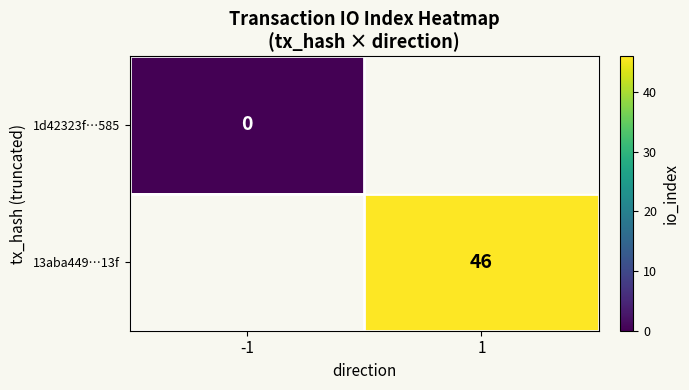

The value of 13aba449…13f at 1 is 46. True or false?

True